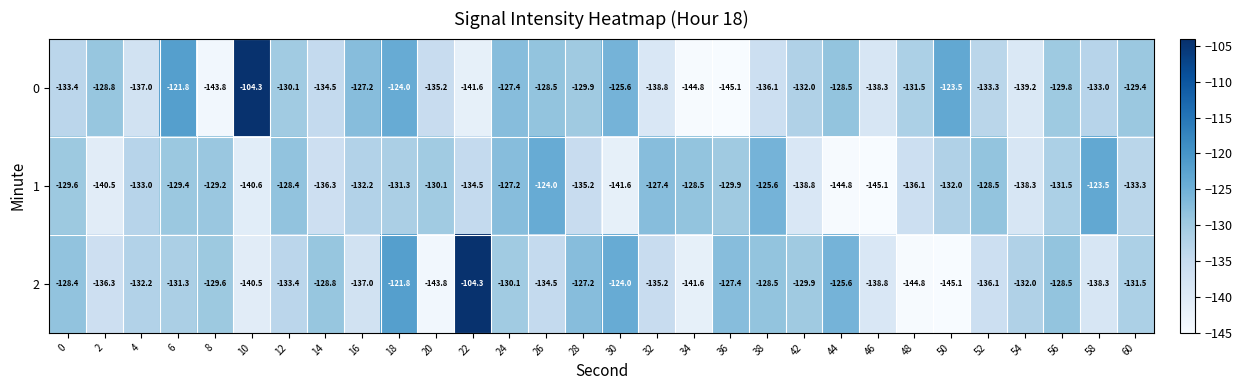

How many data points does each series have?

30